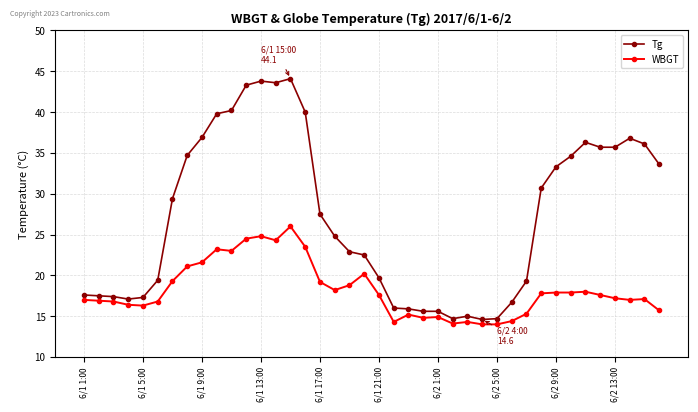

What is the value of the Tg point at the 6th from the left?

19.4